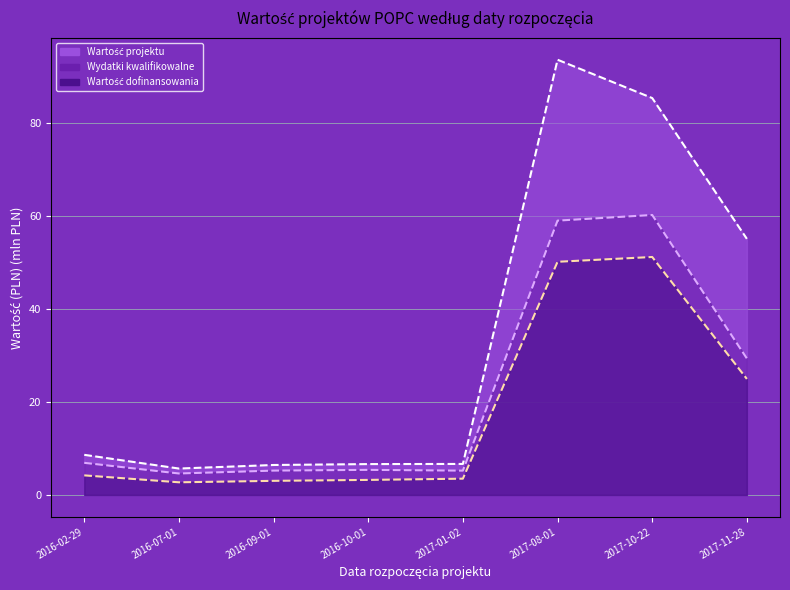

Reading left to right, list all the values displayed in this chart.

Wartość projektu (line): 8.6	5.7	6.5	6.6	6.7	93.7	85.4	55.1
Wydatki kwalifikowalne (line): 6.9	4.6	5.2	5.4	5.2	59.0	60.2	29.4
Wartość dofinansowania (line): 4.2	2.7	3.0	3.2	3.5	50.2	51.2	25.0